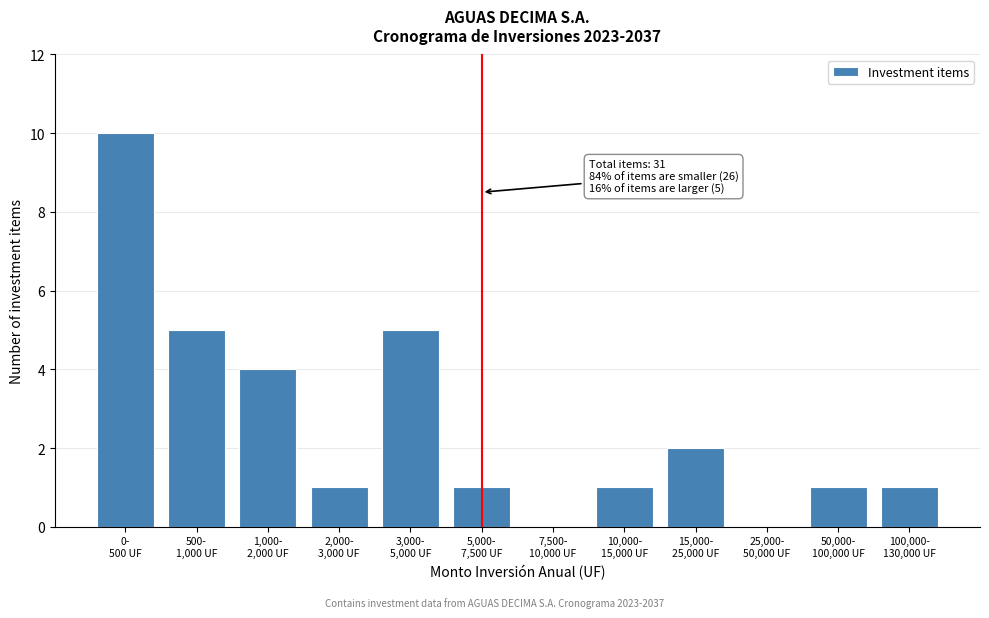

What is the sum of all values?

31